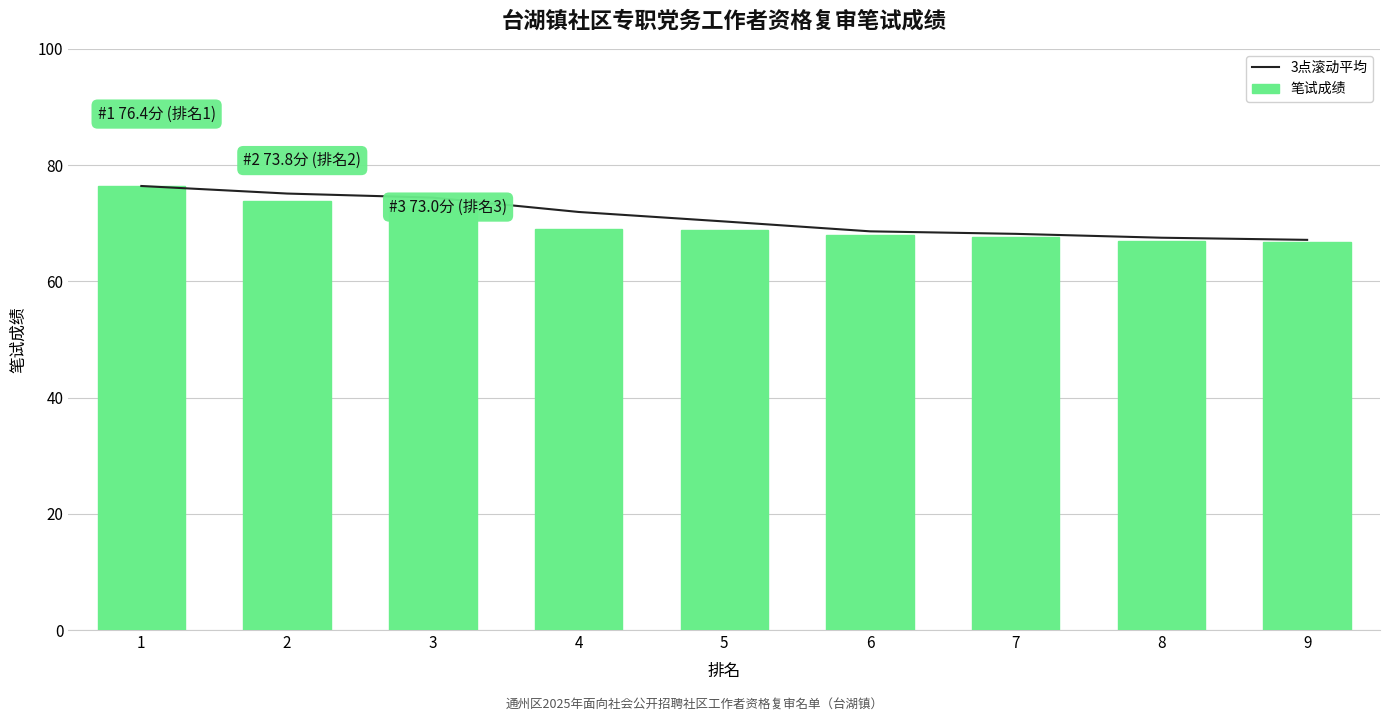

Rank the series by their average value, from highest to lowest.

3点滚动平均, 笔试成绩